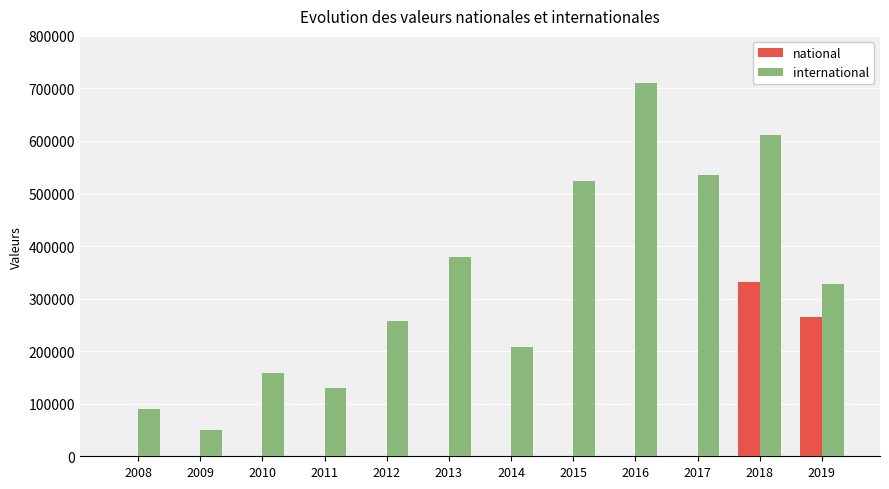

Where is national nearest to the value 166246?

2019